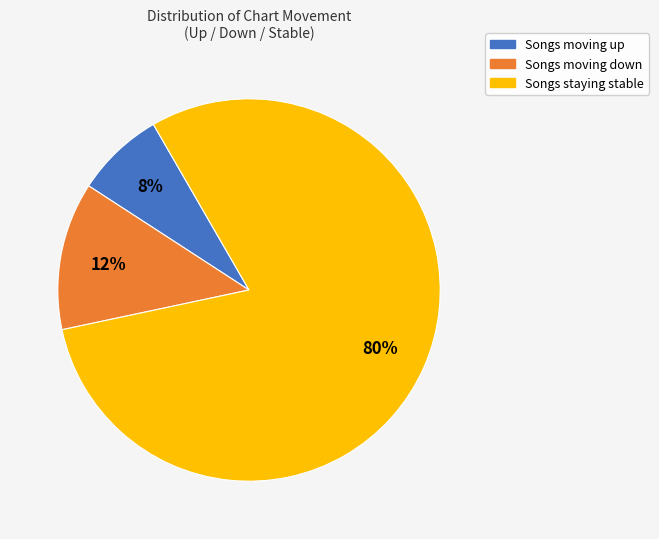

Is there a majority slice in this chart?

Yes